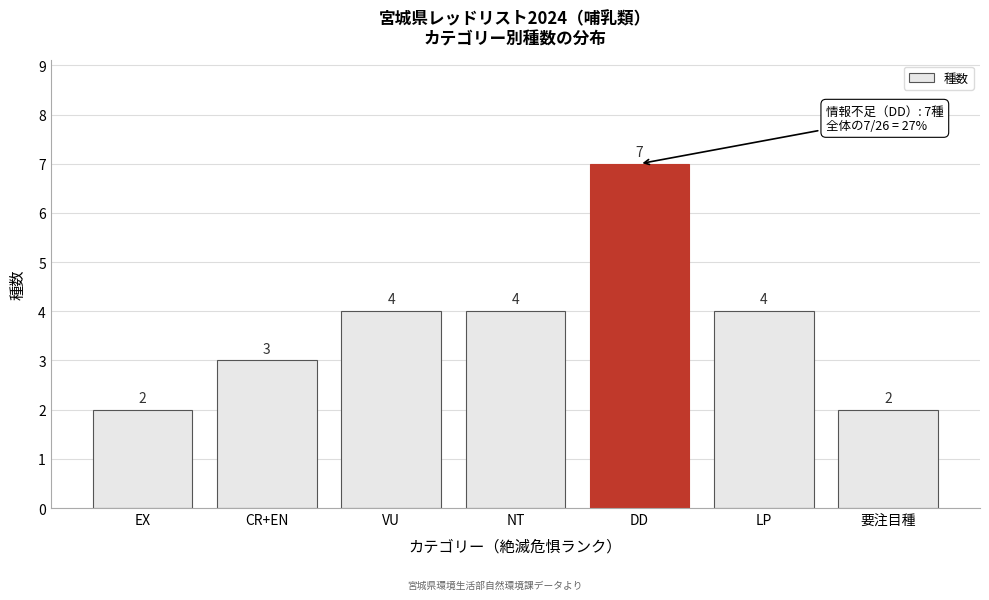

Reading left to right, extract all data points from this chart.

2	3	4	4	7	4	2